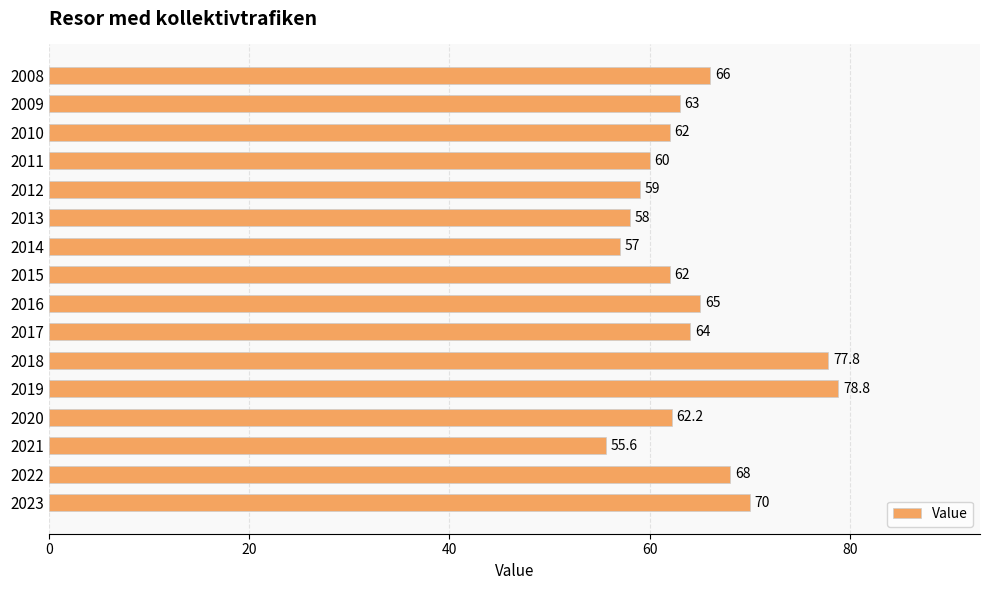

Reading top to bottom, list all the values displayed in this chart.

2008=66.0	2009=63.0	2010=62.0	2011=60.0	2012=59.0	2013=58.0	2014=57.0	2015=62.0	2016=65.0	2017=64.0	2018=77.8	2019=78.8	2020=62.2	2021=55.6	2022=68.0	2023=70.0